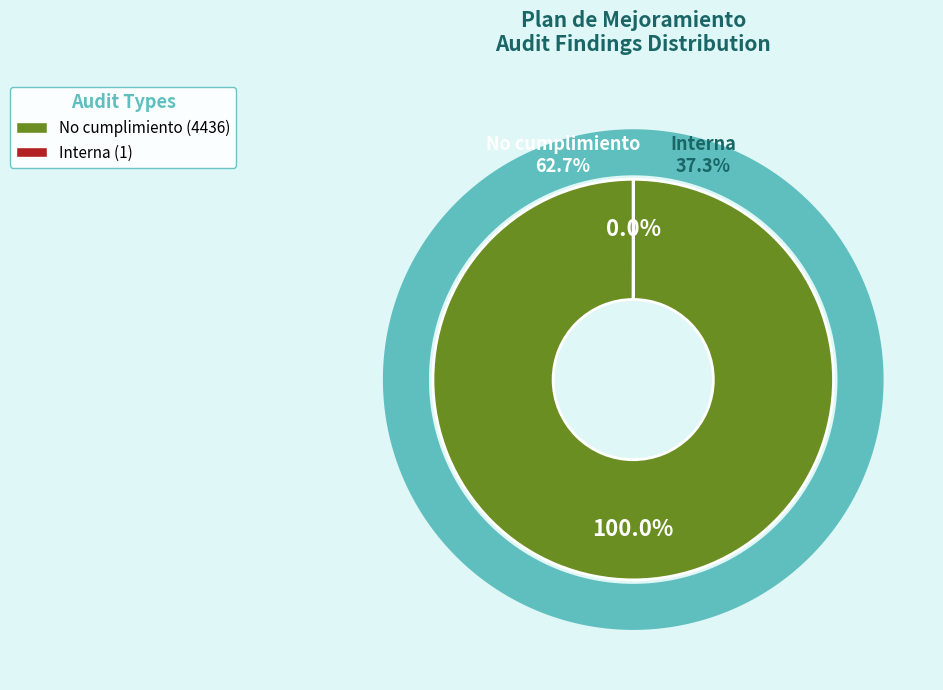

Which slice is the smallest?

Interna (1)